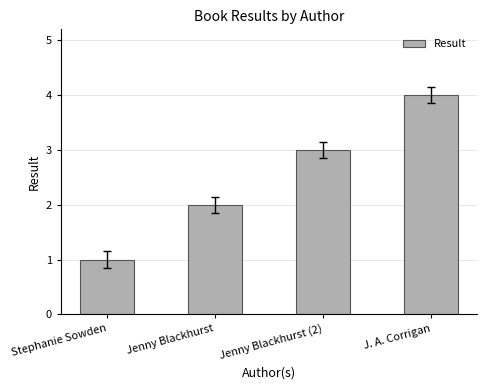

Which category has the lowest value across all series?

Stephanie Sowden